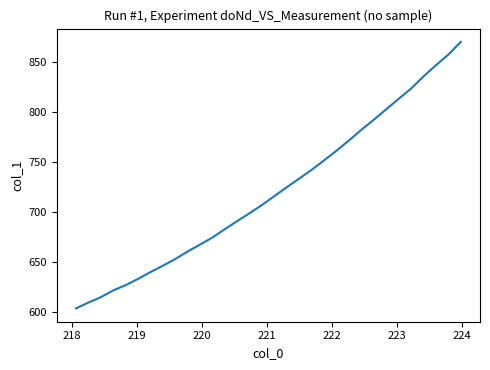

What is the smallest value displayed?

603.4